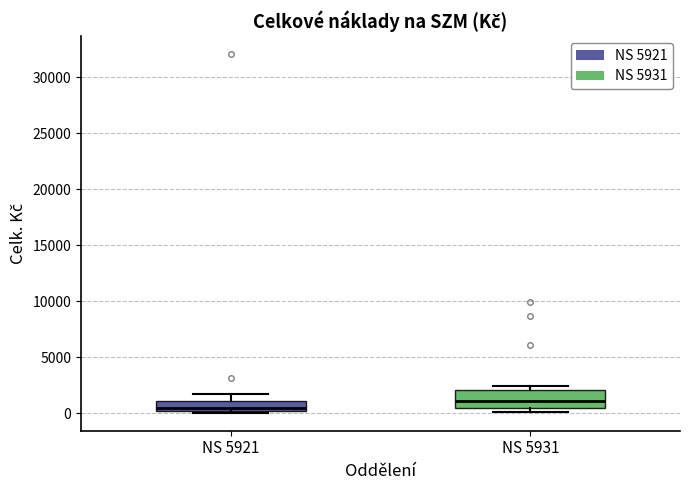

Reading left to right, transcribe this box plot: for each box, give where its median line is, the range the box spans, and where its two whiskers end, as read against the y-axis. The values are not printed on the chart, so give them approximately, as read against the axis.

NS 5921: median 500, box 0 to 1000, whiskers 0 (just below the box's lower edge) to 1500
NS 5931: median 1000, box 500 to 2000, whiskers 0 to 2500